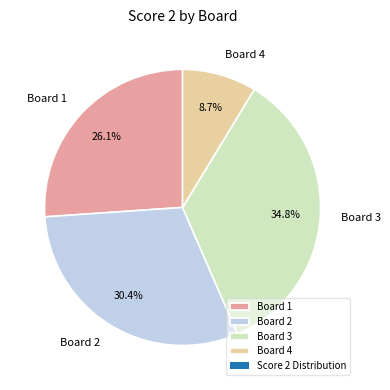

Combined, what portion of the pie is Board 3 and Board 2?

65.2%